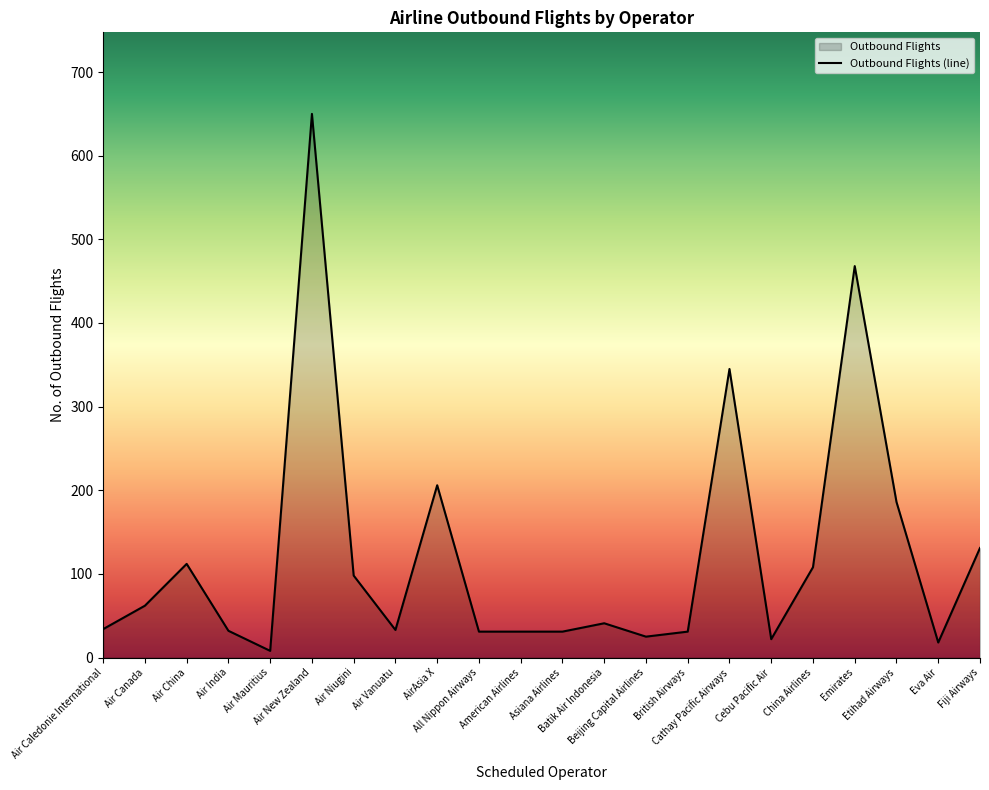

What is the average value?

123